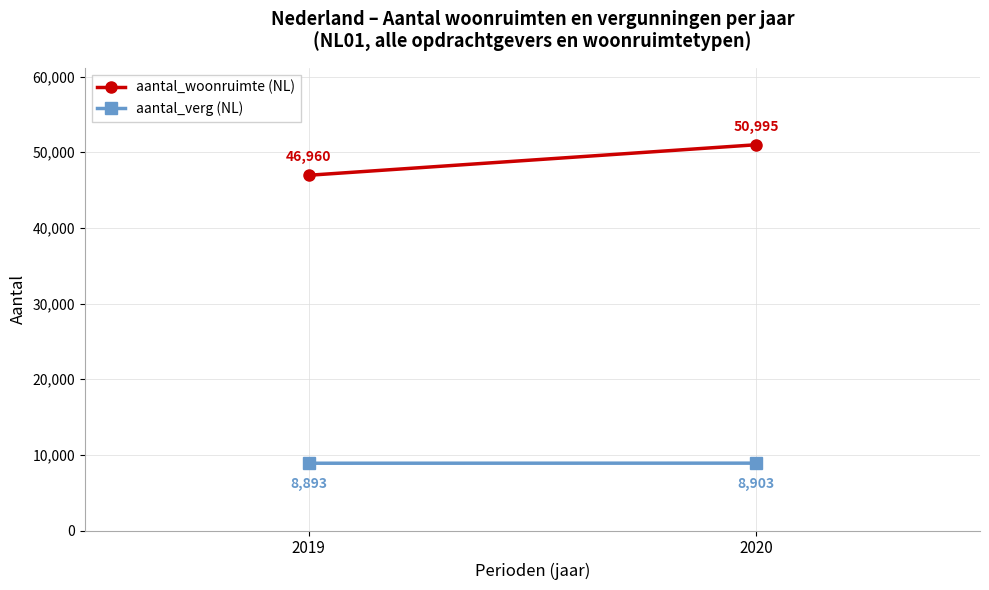

At which category is the sum across all series the highest?

2020